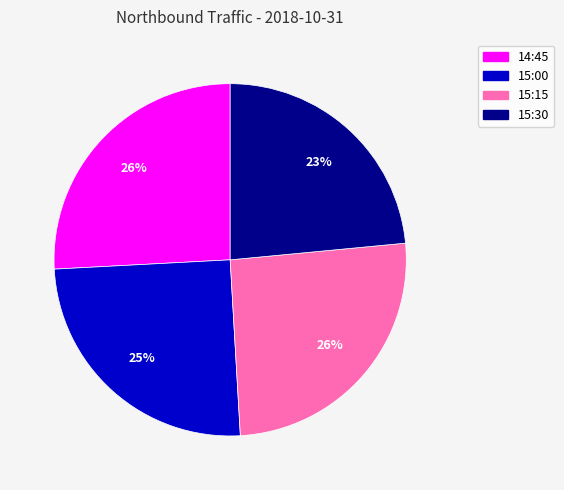

Does 14:45 represent more than half of the total?

No